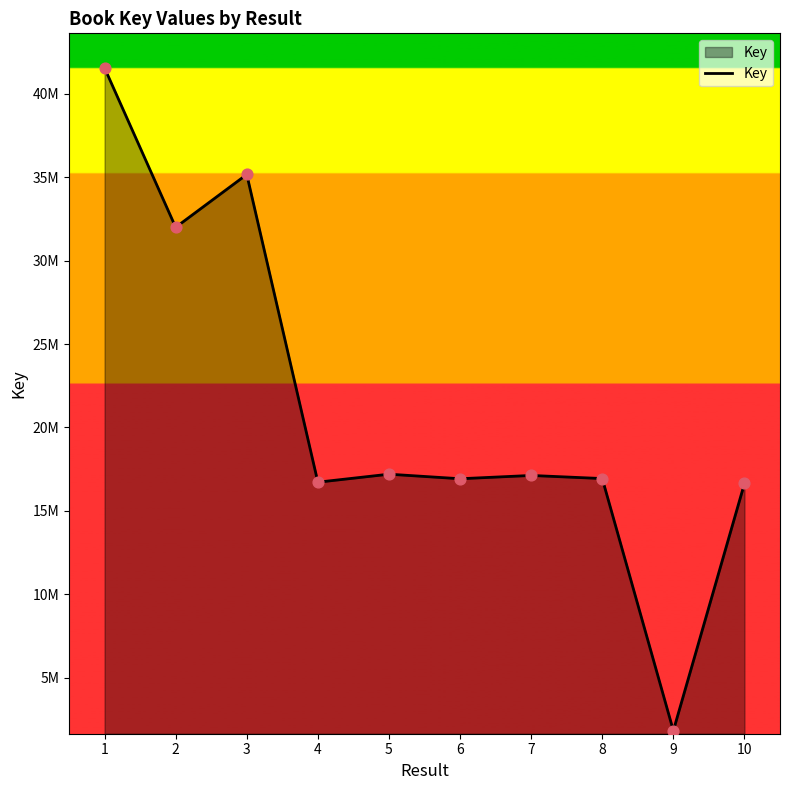

Does the chart have visible grid lines?

No